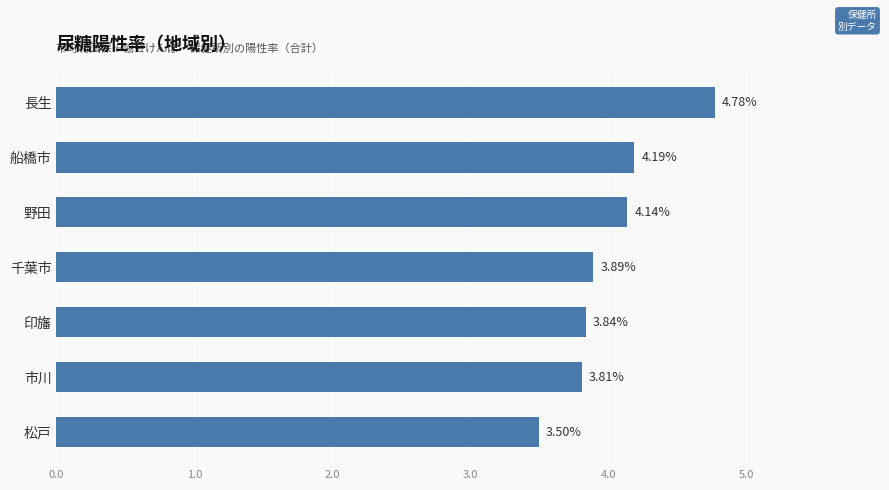

What is the change in value from 市川 to 船橋市?

+0.4